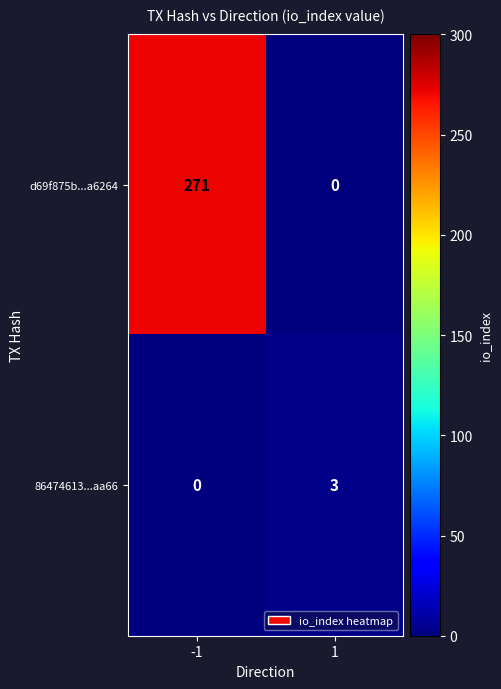

At which category is the sum across all series the highest?

-1